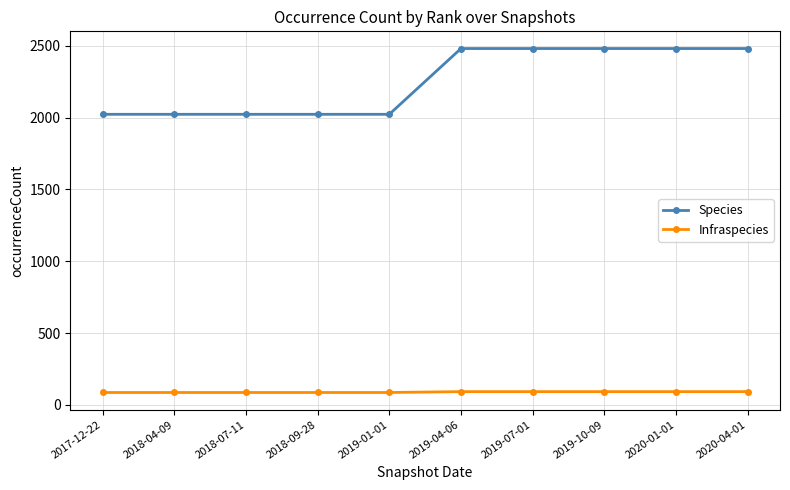

Rank the series at 2019-07-01 from lowest to highest value.

Infraspecies, Species